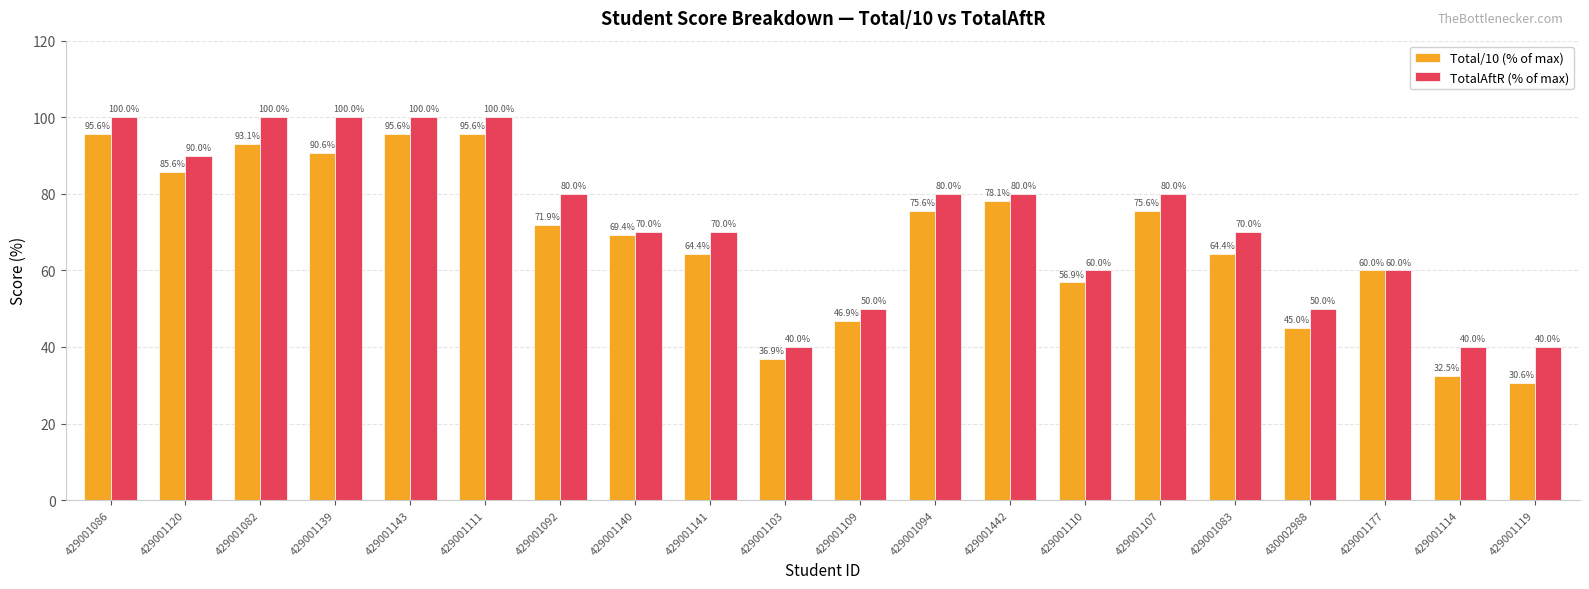

At 429001110, list the series in order from smallest to largest.

Total/10 (% of max), TotalAftR (% of max)